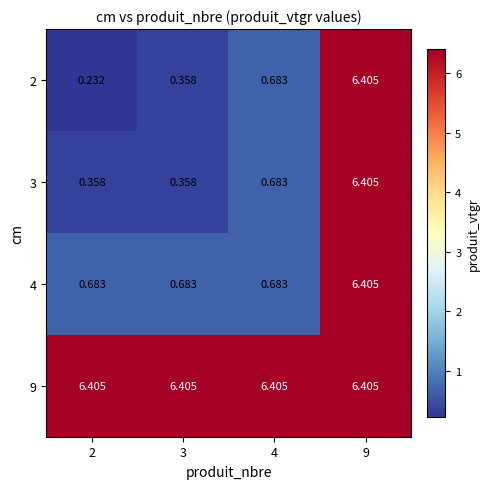

List the series in order of their peak value, lowest first.

2, 3, 4, 9